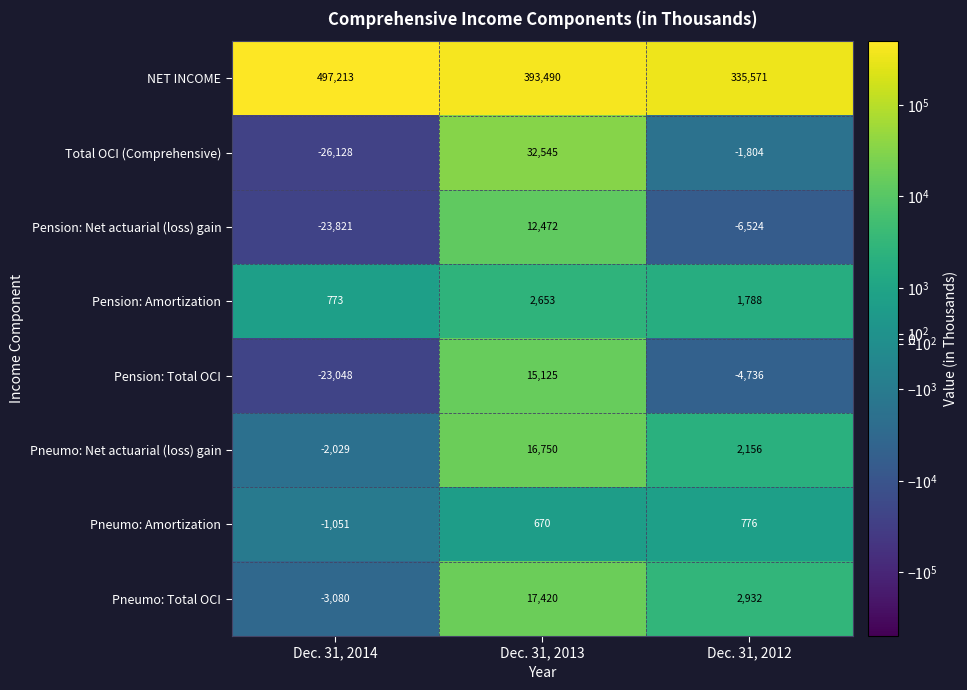

Which series has the largest total across all categories?

NET INCOME